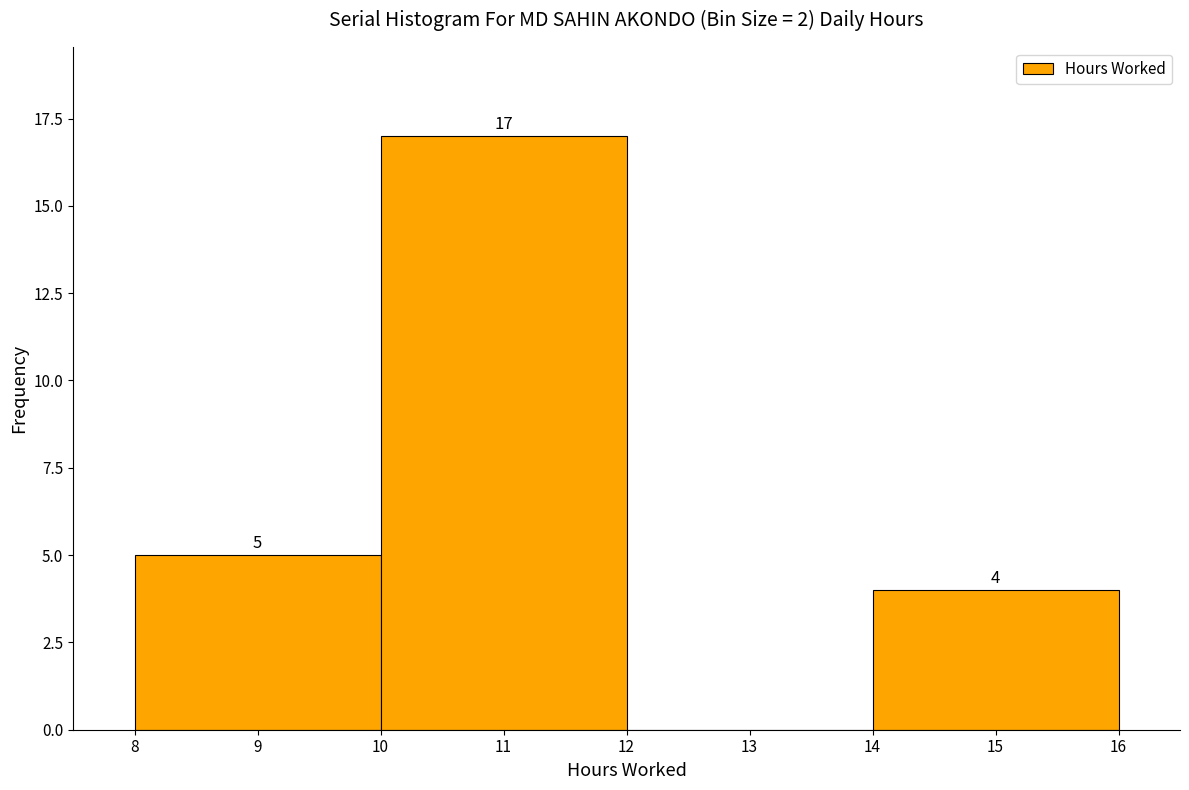

Over which range of the x-axis is the bar tallest?

10 to 12